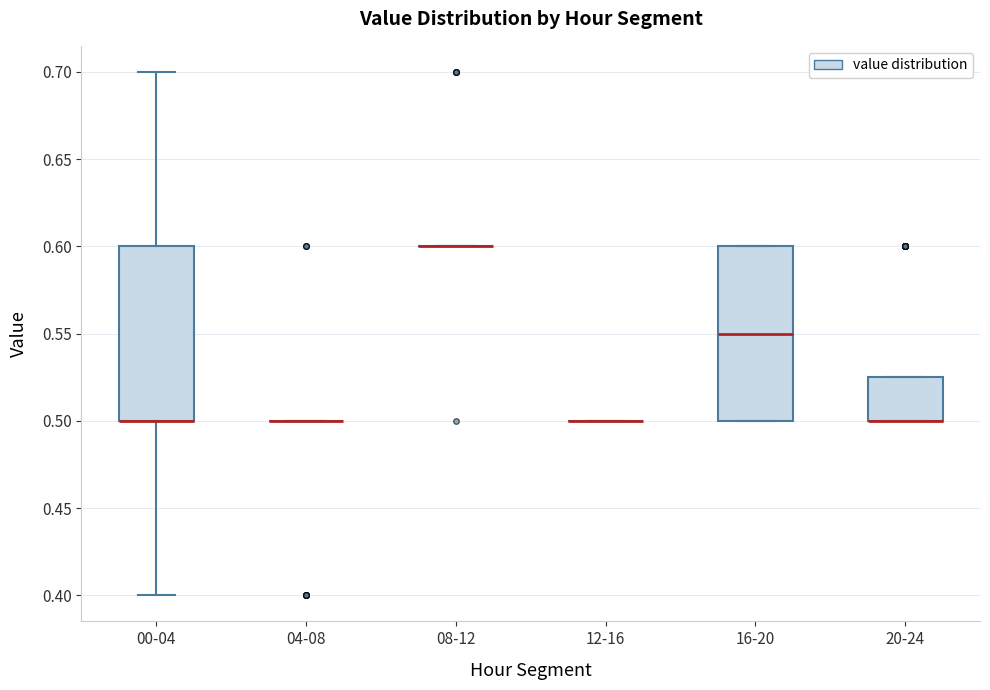

Reading left to right, read every box against the y-axis: the position of its median line, the range the box covers, and the ends of its whiskers. The values are not printed on the chart, so give them approximately, as read against the axis.

00-04: median 0.500 (drawn on the box's lower edge), box 0.500 to 0.600, whiskers 0.400 to 0.700
04-08: box collapsed to a line at 0.500, whiskers 0.500 to 0.500
08-12: box collapsed to a line at 0.600, whiskers 0.600 to 0.600
12-16: box collapsed to a line at 0.500, whiskers 0.500 to 0.500
16-20: median 0.550, box 0.500 to 0.600, whiskers 0.500 to 0.600
20-24: median 0.500 (drawn on the box's lower edge), box 0.500 to 0.525, whiskers 0.500 to 0.525